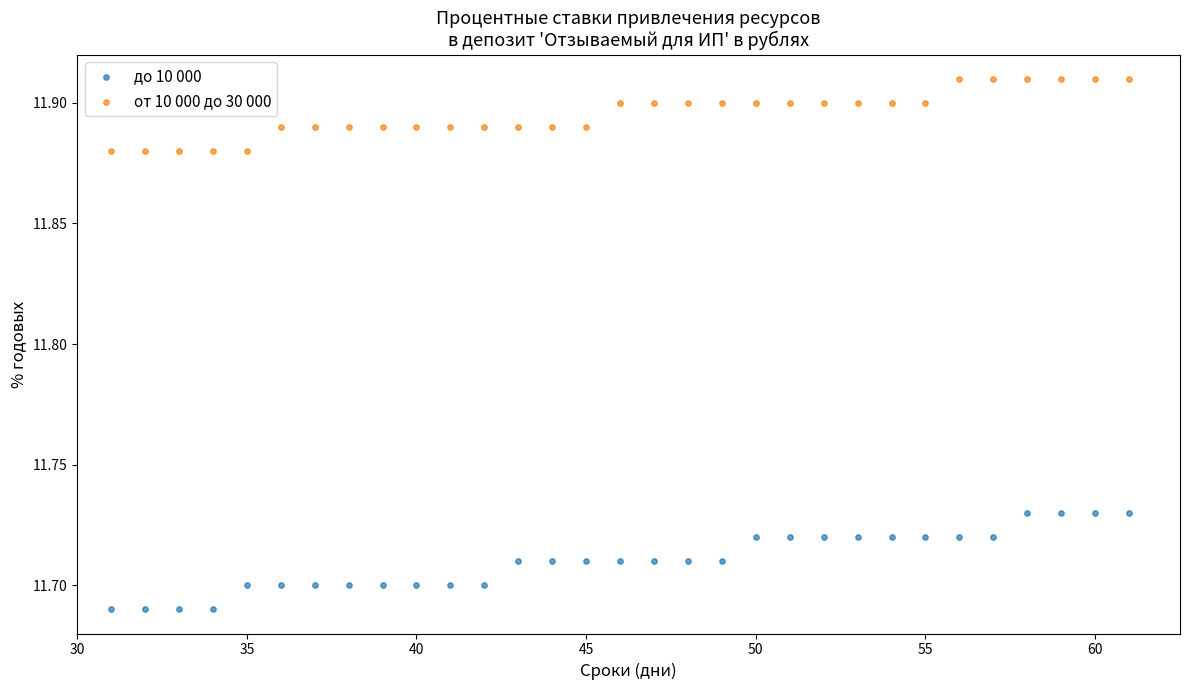

Which series reaches the minimum Y coordinate?

до 10 000